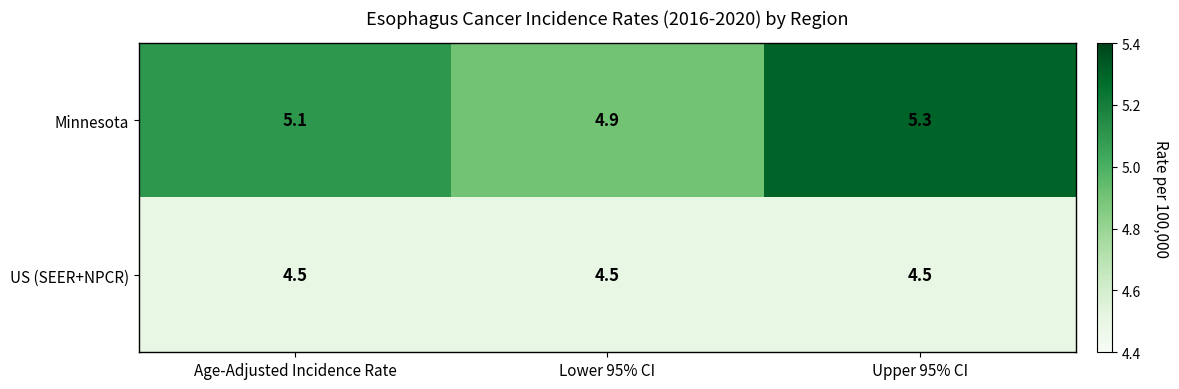

Rank the series by their average value, from lowest to highest.

US (SEER+NPCR), Minnesota